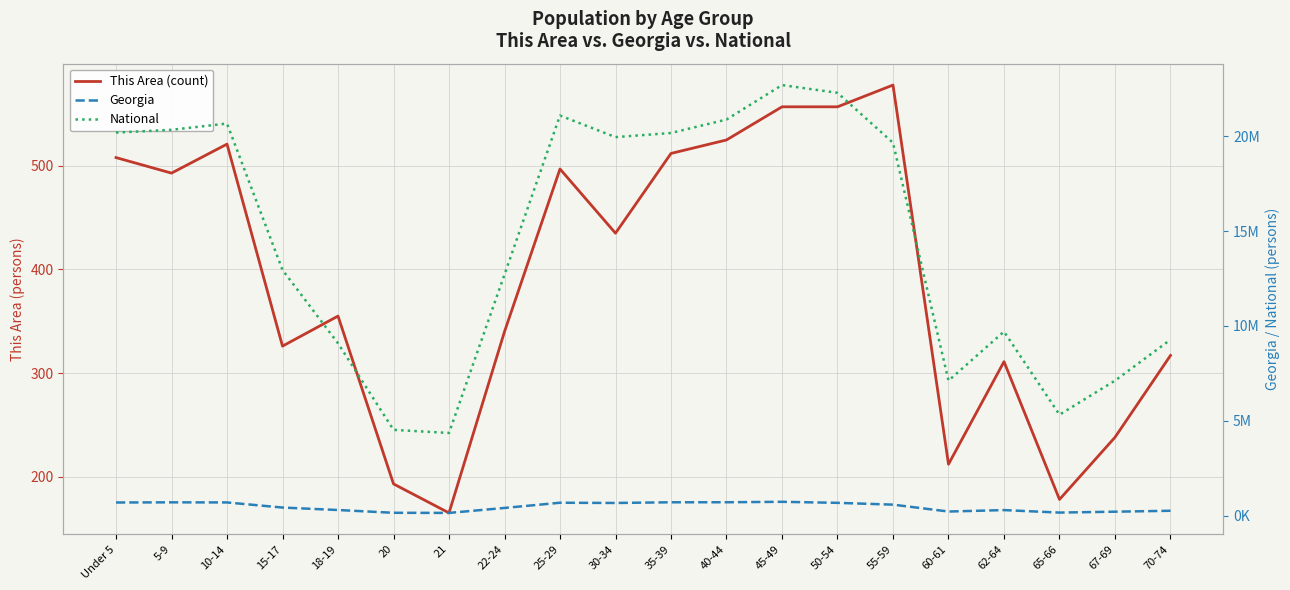

What are all the series names shown in the legend?

This Area (count), Georgia, National